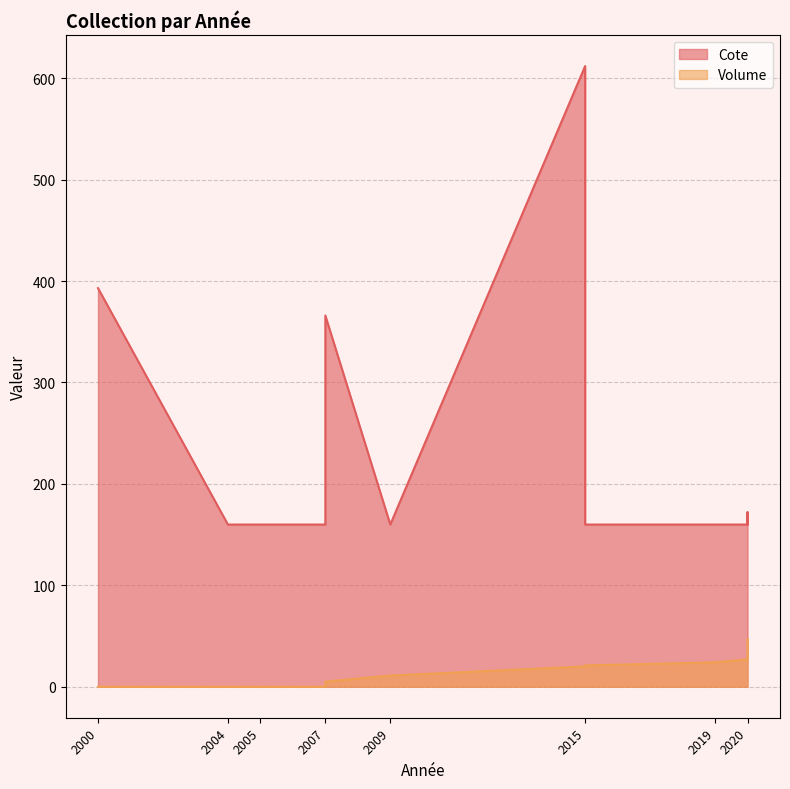

What is the sum of all Volume values?

187.0